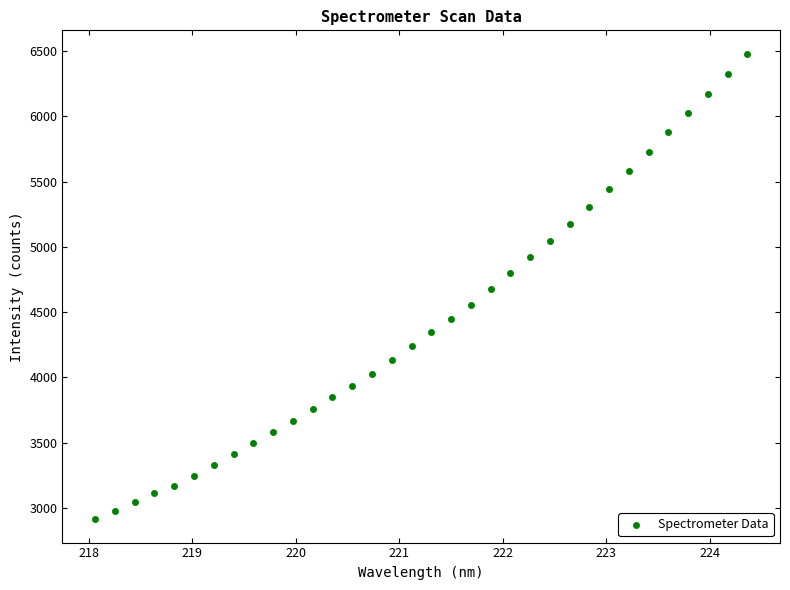

What is the range of Y values (max minus min)?

3568.6